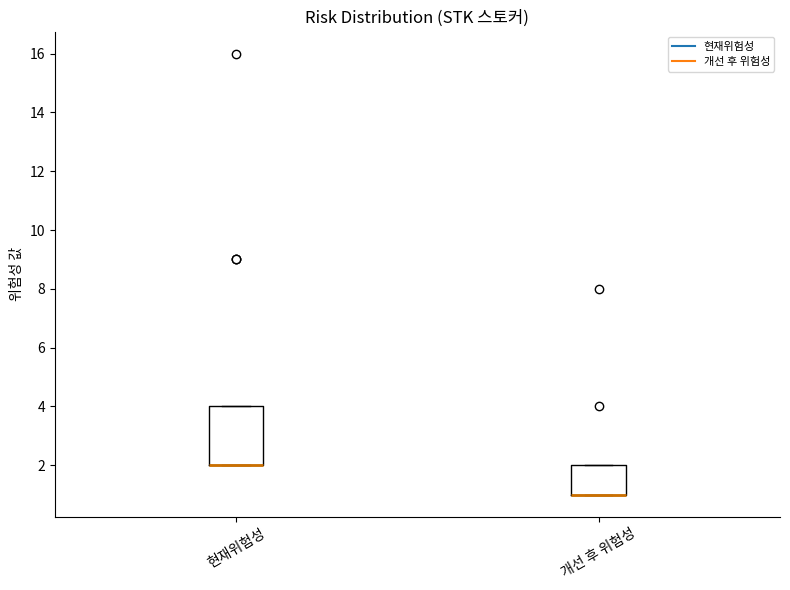

Where is the lower edge of the box for 개선 후 위험성 on the y-axis? The values are not printed on the chart, so give them approximately, as read against the axis.

1